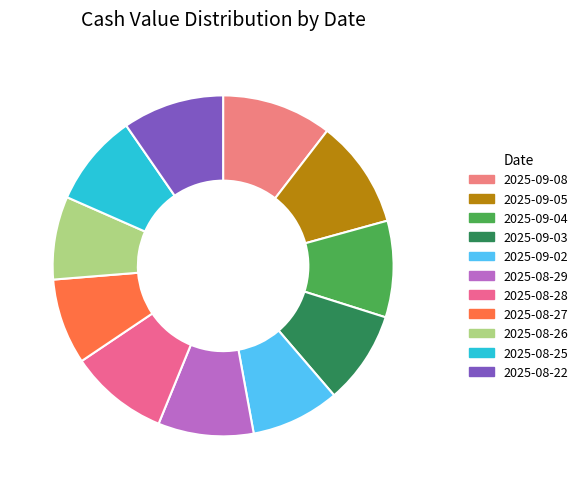

Is it true that 2025-08-27 is 8% of the pie?

True